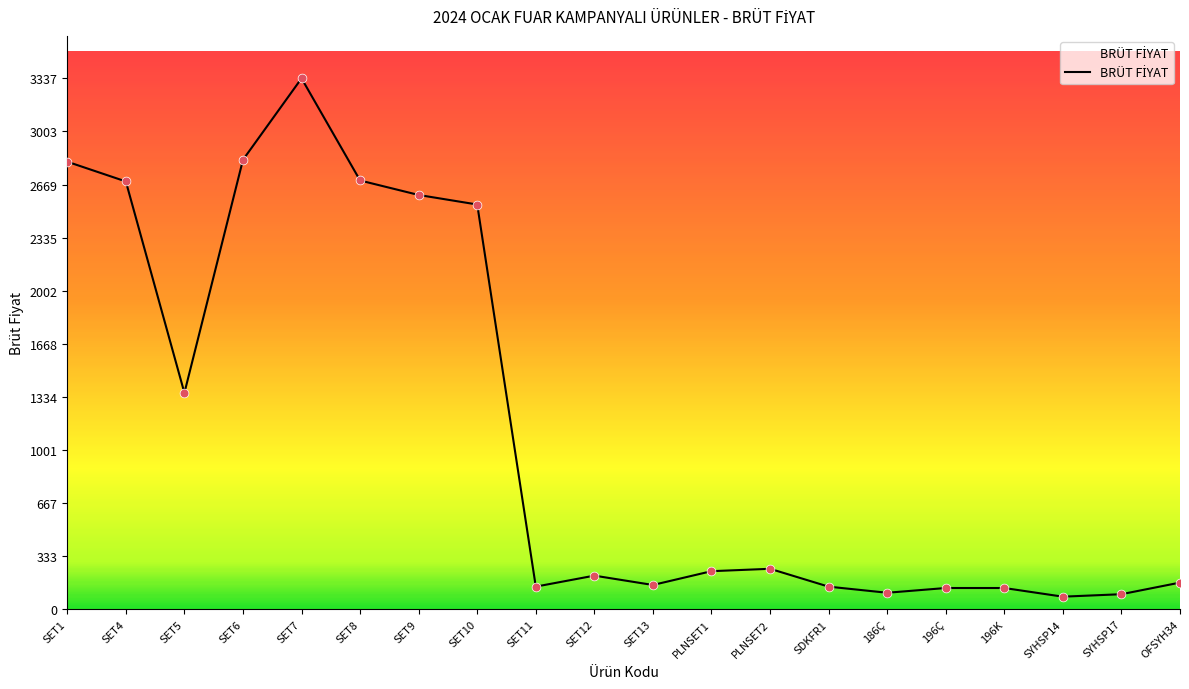

What is the change in value from SET13 to 196Ç?

-19.1